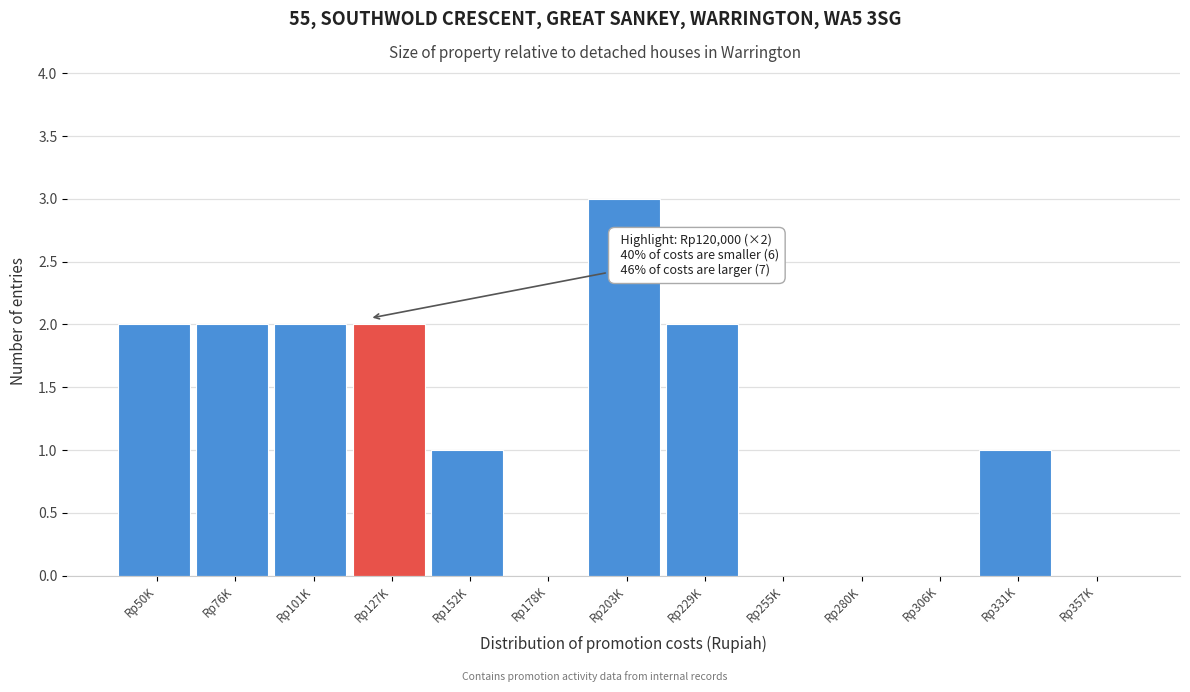

Reading right to left, extract all data points from this chart.

Rp357K=0	Rp331K=1	Rp306K=0	Rp280K=0	Rp255K=0	Rp229K=2	Rp203K=3	Rp178K=0	Rp152K=1	Rp127K=2	Rp101K=2	Rp76K=2	Rp50K=2